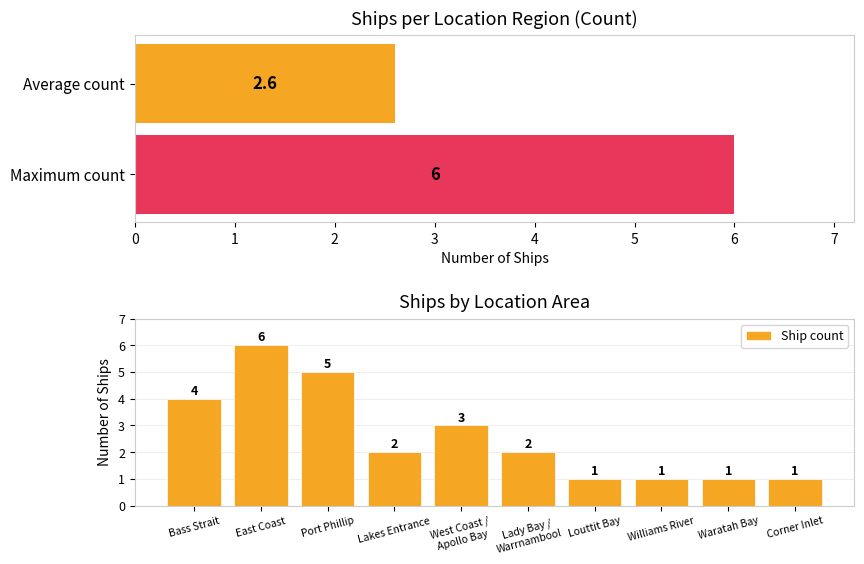

How many values are between 1 and 4?

8